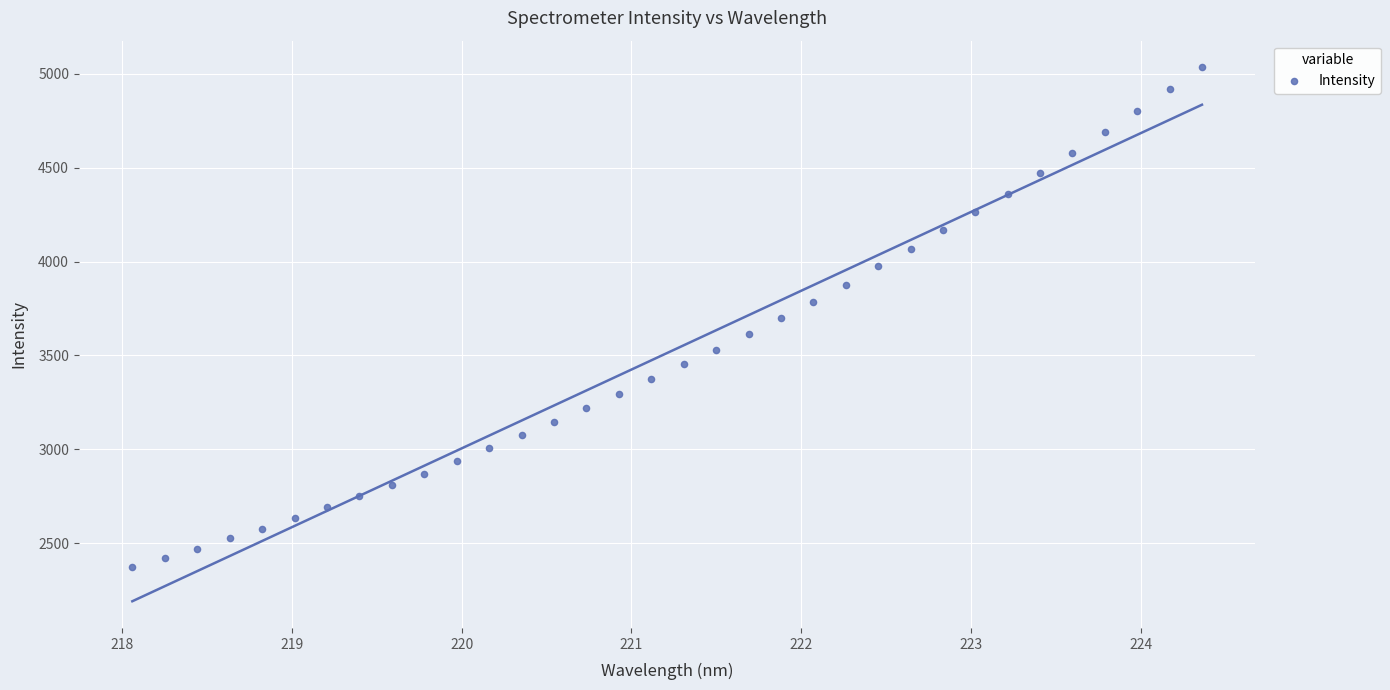

What is the range of X values (max minus min)?

6.3